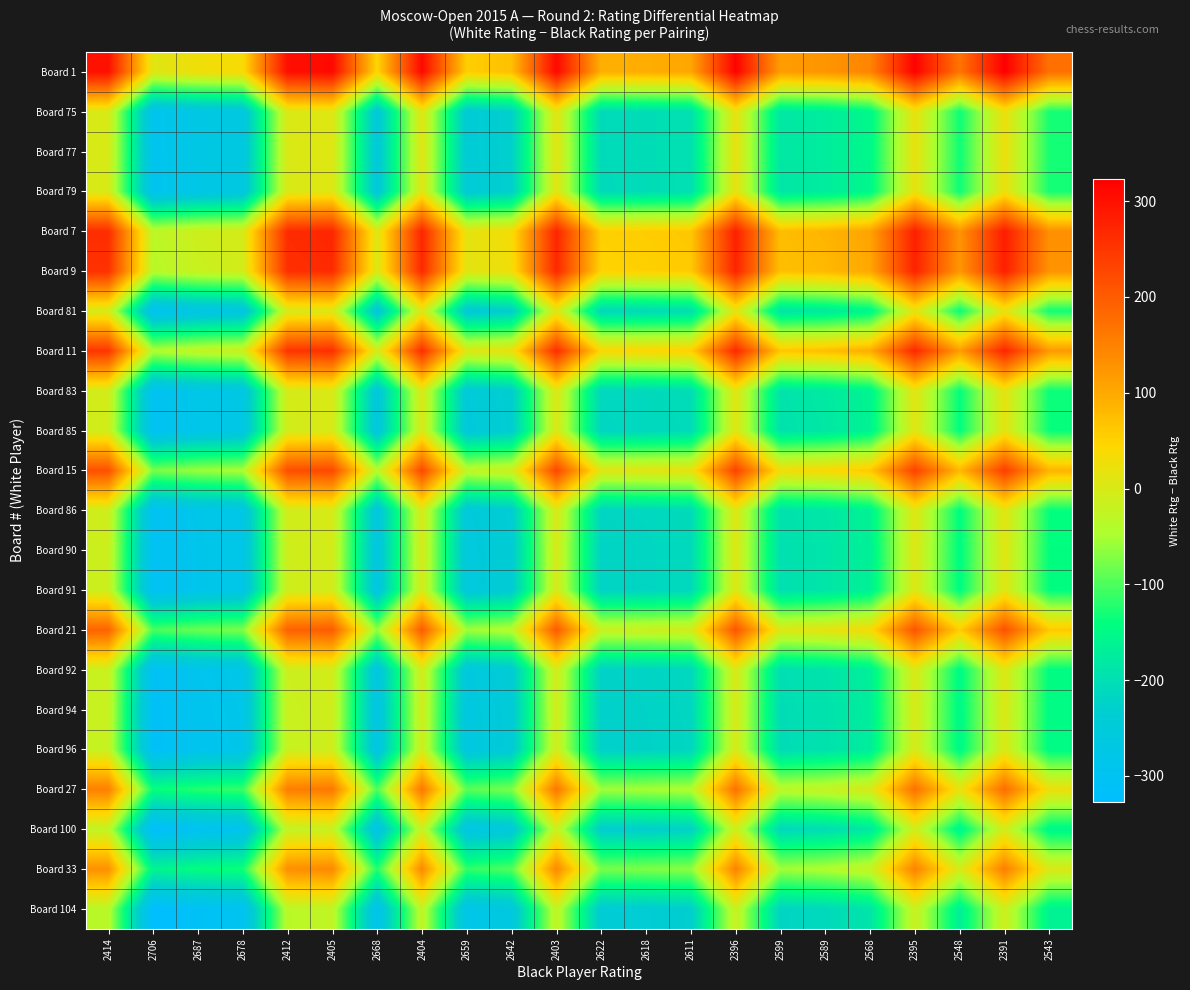

List the series in order of their peak value, highest first.

Board 1, Board 7, Board 9, Board 11, Board 15, Board 21, Board 27, Board 33, Board 75, Board 77, Board 79, Board 81, Board 83, Board 85, Board 86, Board 90, Board 91, Board 92, Board 94, Board 96, Board 100, Board 104